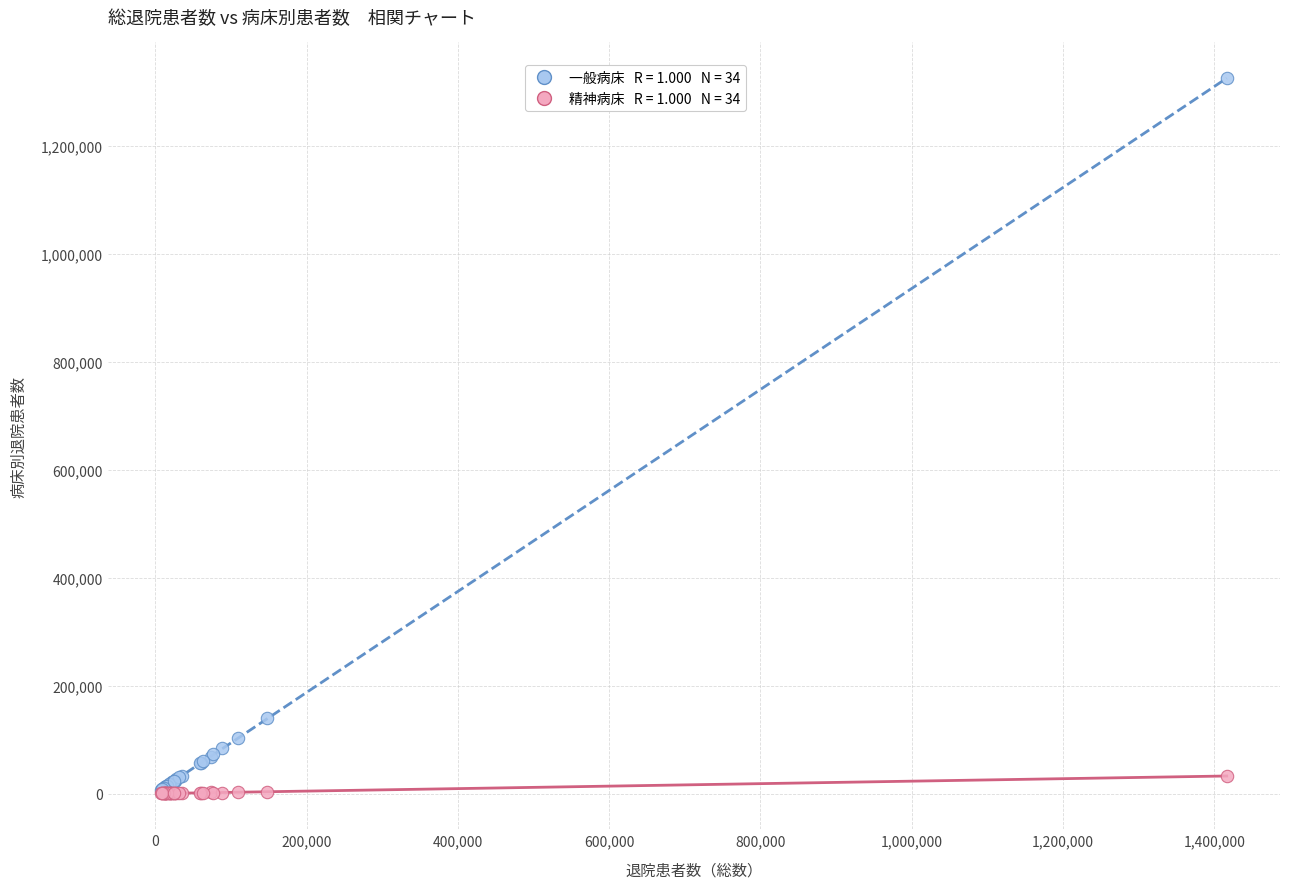

Across all series, what Y value is closest to 662382?

139432